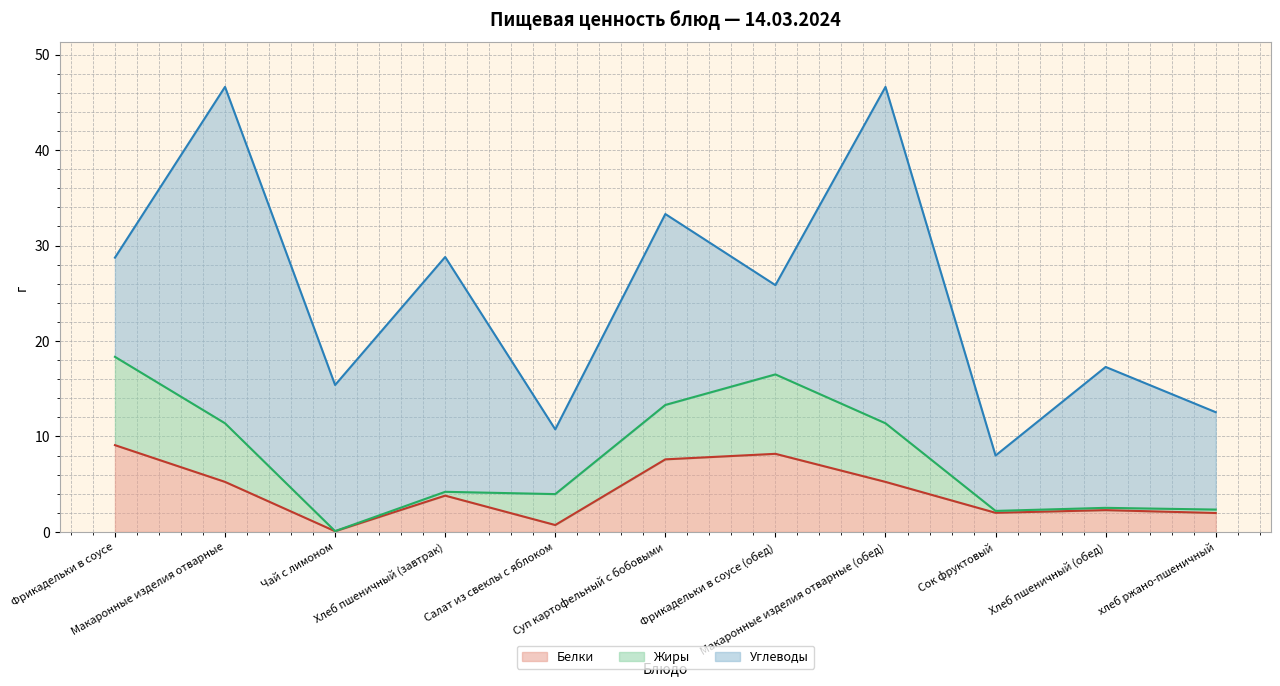

What is the total value across all series at Суп картофельный с бобовыми?

33.3